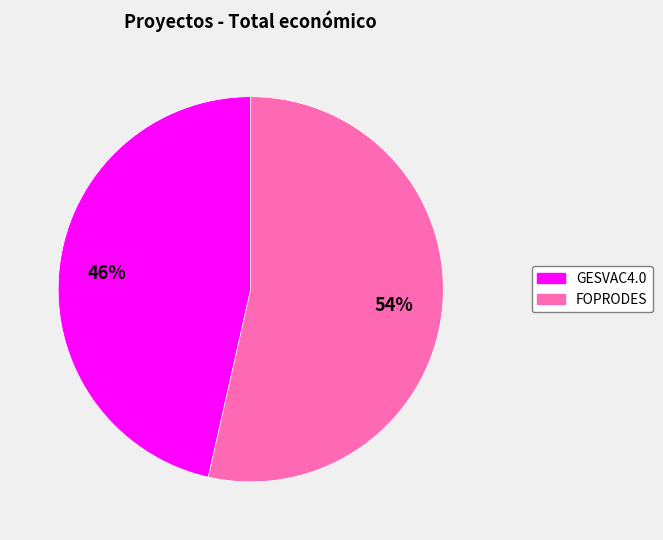

Do FOPRODES and GESVAC4.0 together represent more than half of the pie?

Yes